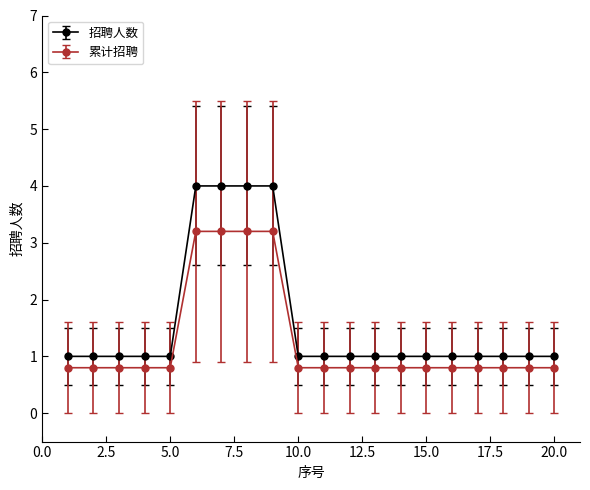

Rank the series by their average value, from lowest to highest.

累计招聘, 招聘人数